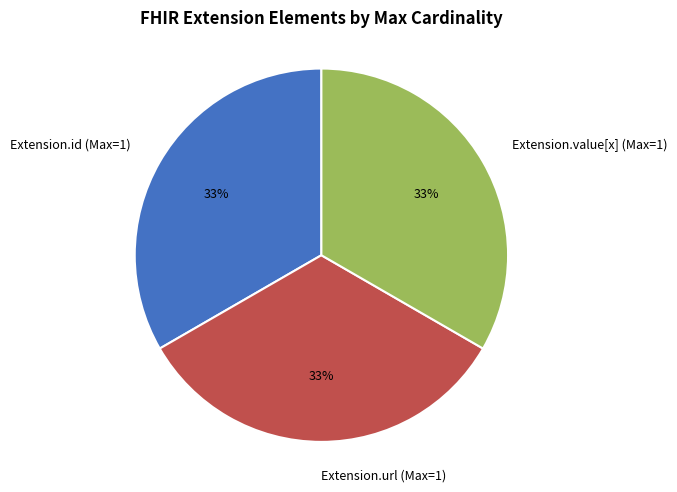

Is the sum of Extension.value[x] (Max=1) and Extension.id (Max=1) greater than half?

Yes